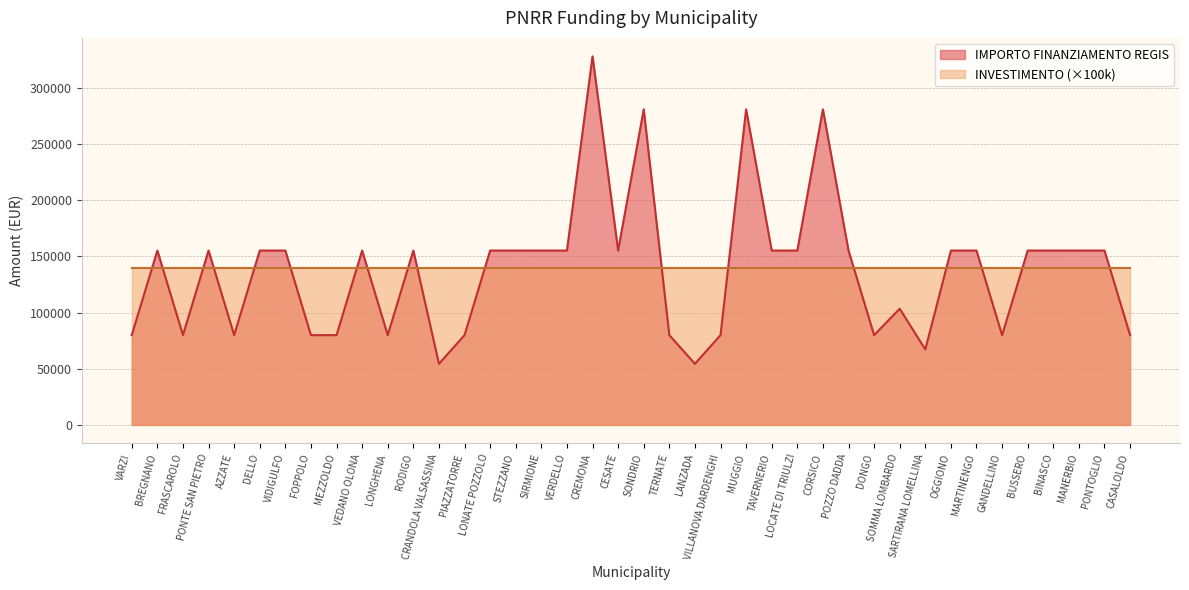

Rank the categories by value from lowest to highest.

CRANDOLA VALSASSINA, LANZADA, SARTIRANA LOMELLINA, VARZI, FRASCAROLO, AZZATE, FOPPOLO, MEZZOLDO, LONGHENA, PIAZZATORRE, TERNATE, VILLANOVA DARDENGHI, DONGO, GANDELLINO, CASALOLDO, SOMMA LOMBARDO, BREGNANO, PONTE SAN PIETRO, DELLO, VIDIGULFO, VEDANO OLONA, RODIGO, LONATE POZZOLO, STEZZANO, SIRMIONE, VERDELLO, CESATE, TAVERNERIO, LOCATE DI TRIULZI, POZZO DADDA, OGGIONO, MARTINENGO, BUSSERO, BINASCO, MANERBIO, PONTOGLIO, SONDRIO, MUGGIO, CORSICO, CREMONA